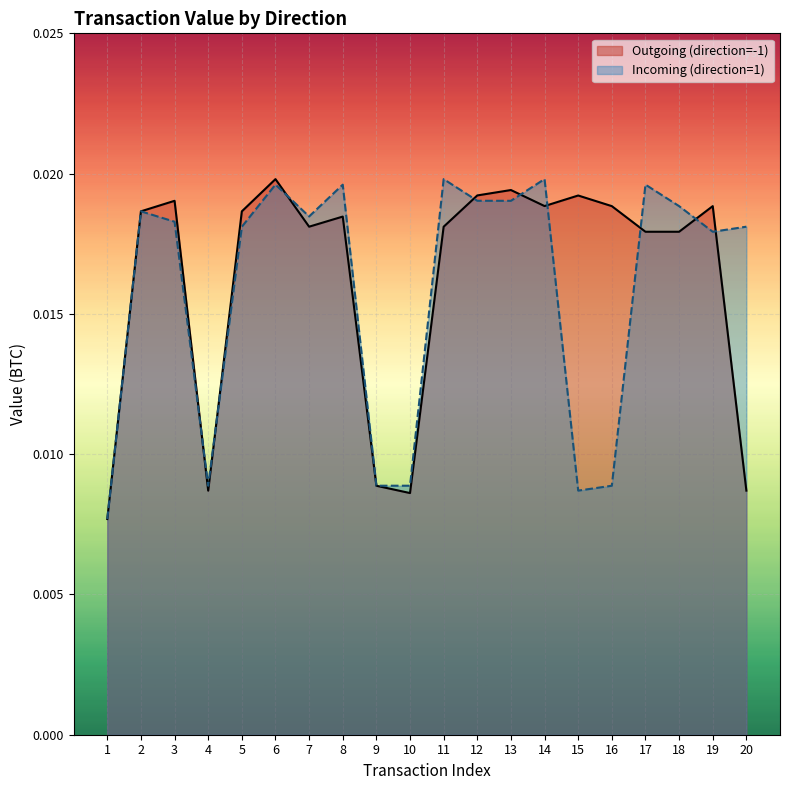

Which series changed the most between 4 and 6?

Outgoing (direction=-1)